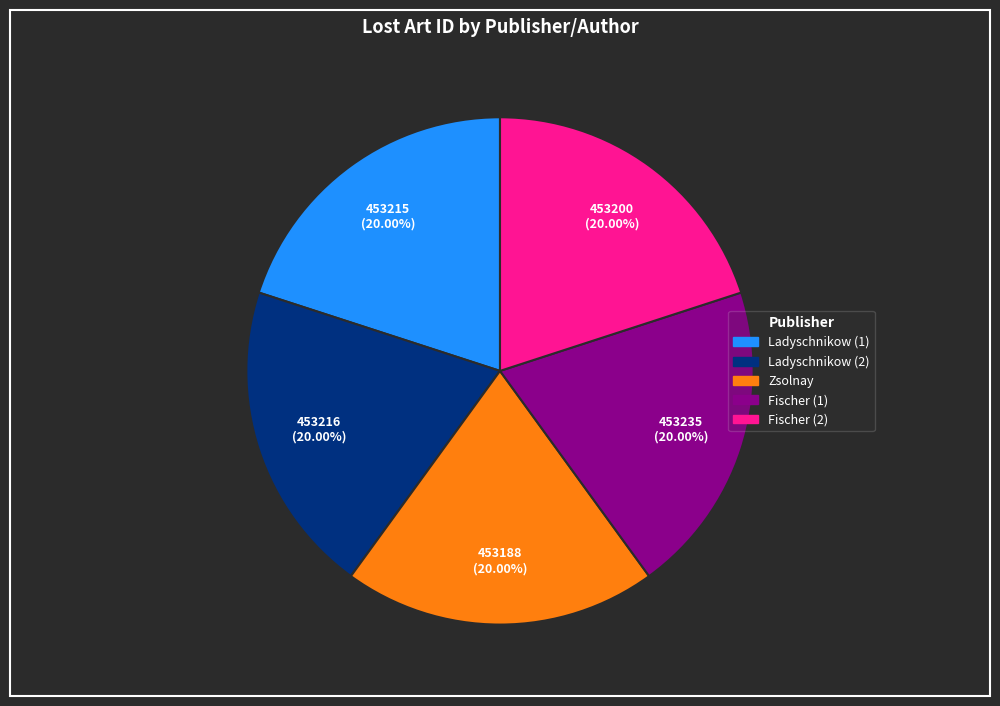

Combined, do Fischer (1) and Zsolnay account for over 50%?

No